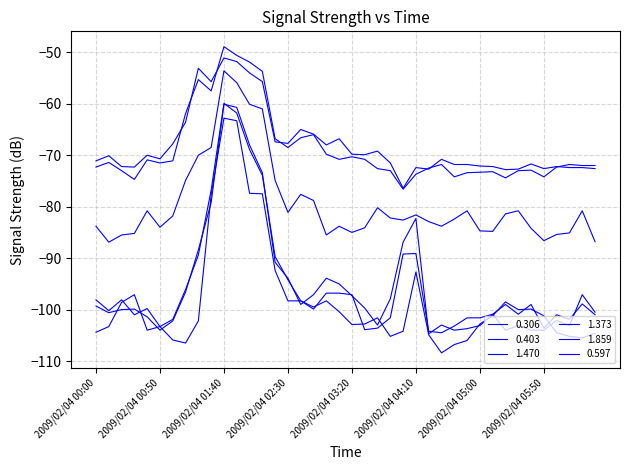

True or false: 1.859 and 0.306 intersect in this chart.

False